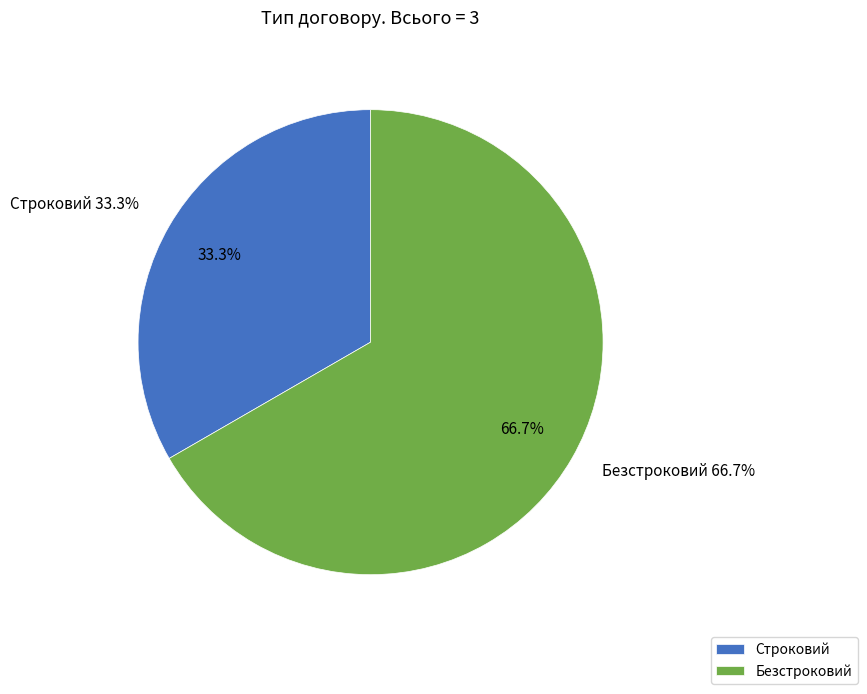

Count the number of slices in the pie.

2